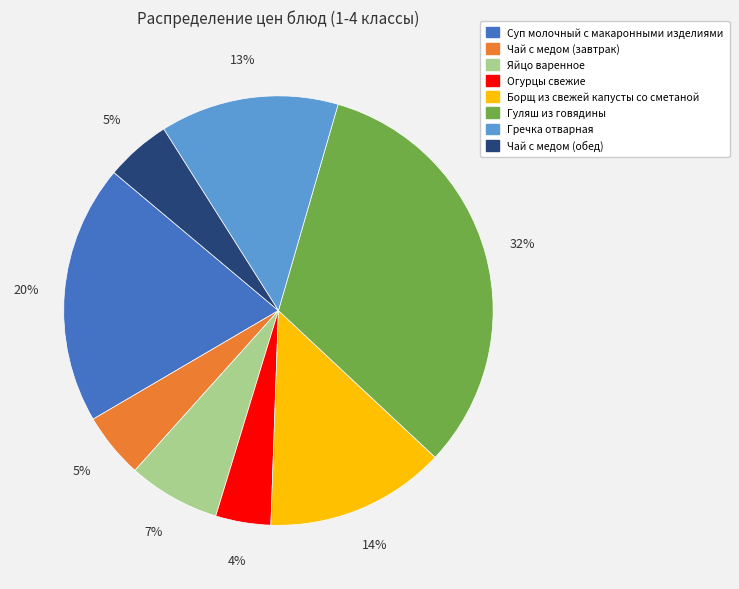

Which category has the smallest portion of the pie?

Огурцы свежие